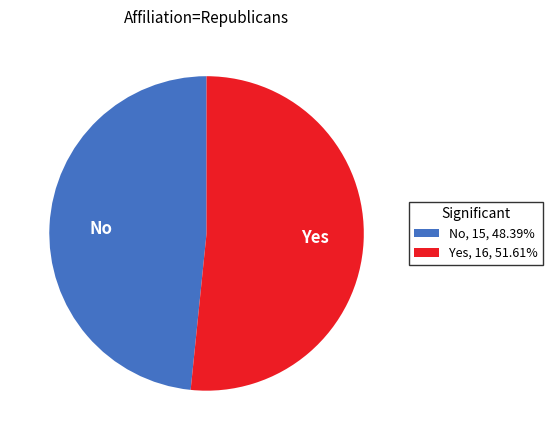

Rank the categories by value from lowest to highest.

No, Yes